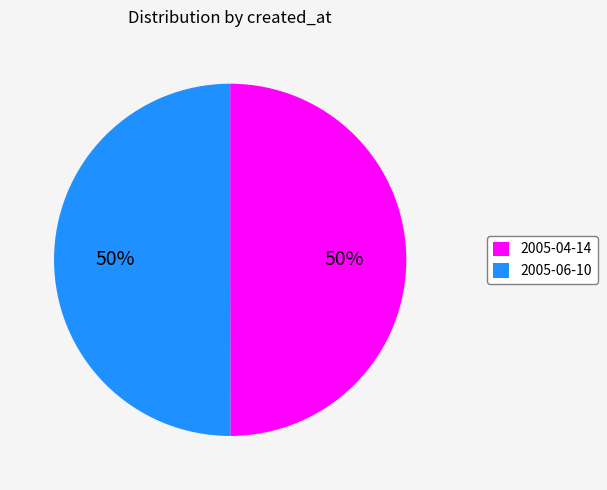

True or false: 2005-04-14 accounts for 50% of the total.

True